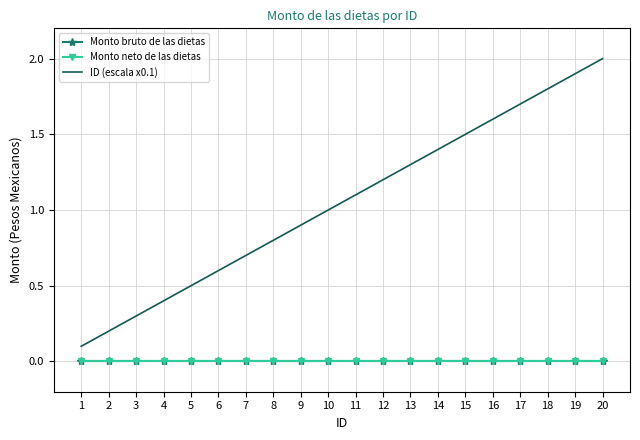

What is the average value of the ID (escala x0.1) series?

1.1